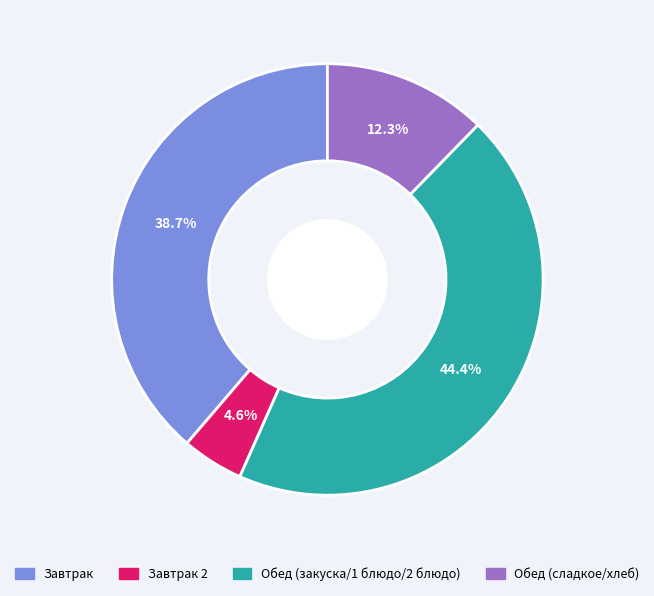

Does any single category account for the majority?

No